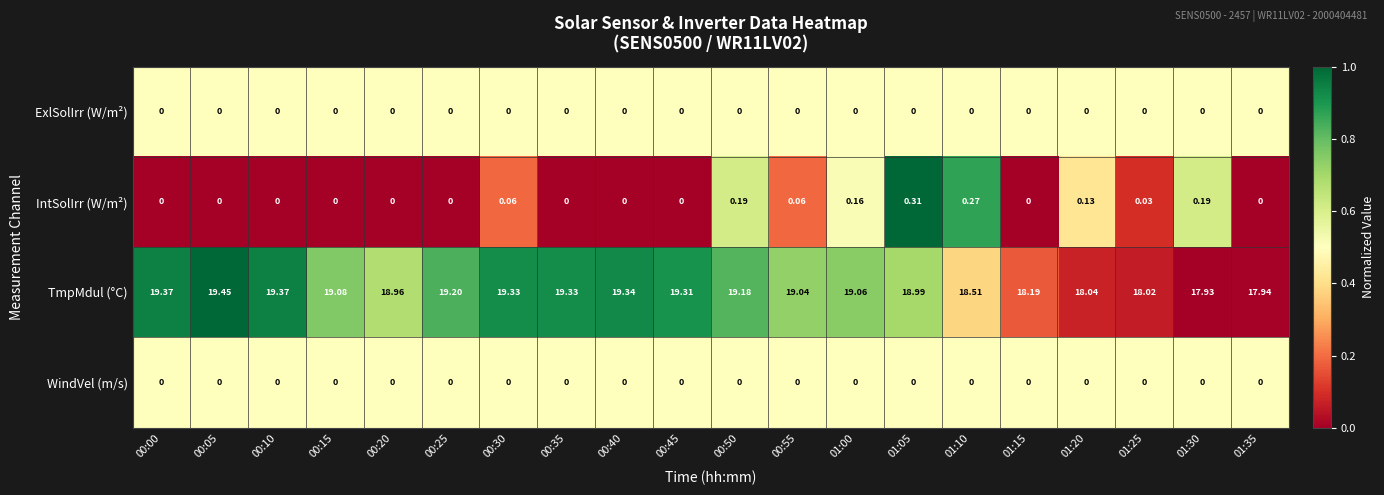

Which series has the largest total across all categories?

TmpMdul (°C)